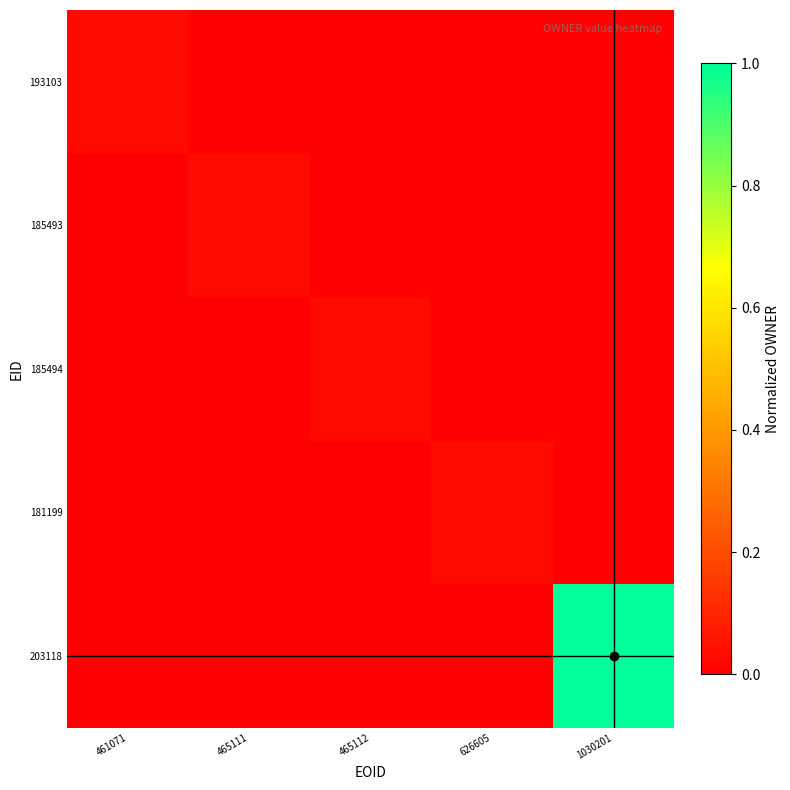

Reading left to right, list all the values displayed in this chart.

193103: 461071=0.0	465111=0.0	465112=0.0	626605=0.0	1030201=0.0
185493: 461071=0.0	465111=0.0	465112=0.0	626605=0.0	1030201=0.0
185494: 461071=0.0	465111=0.0	465112=0.0	626605=0.0	1030201=0.0
181199: 461071=0.0	465111=0.0	465112=0.0	626605=0.0	1030201=0.0
203118: 461071=0.0	465111=0.0	465112=0.0	626605=0.0	1030201=1.0